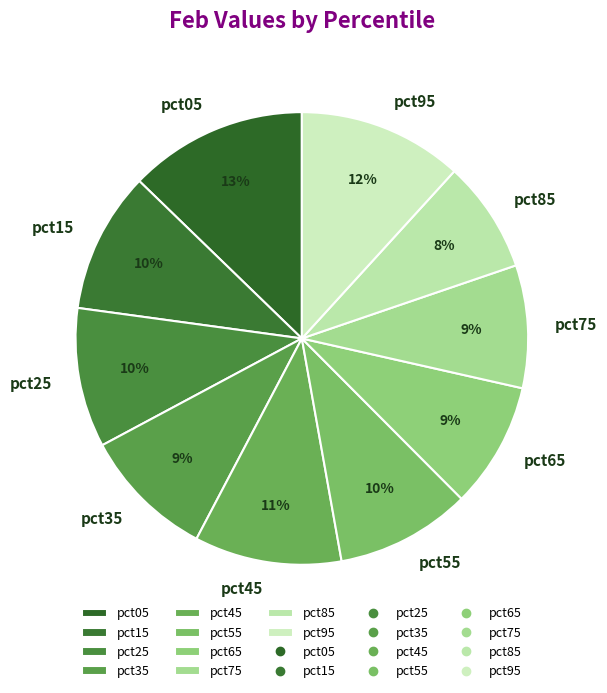

How many segments does this pie chart have?

10